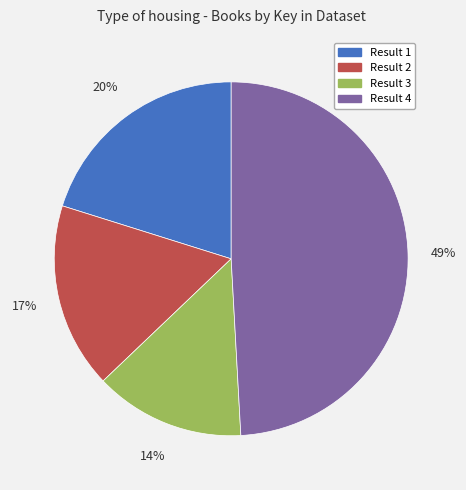

What percentage is the Result 4 slice, to the nearest percent?

49%